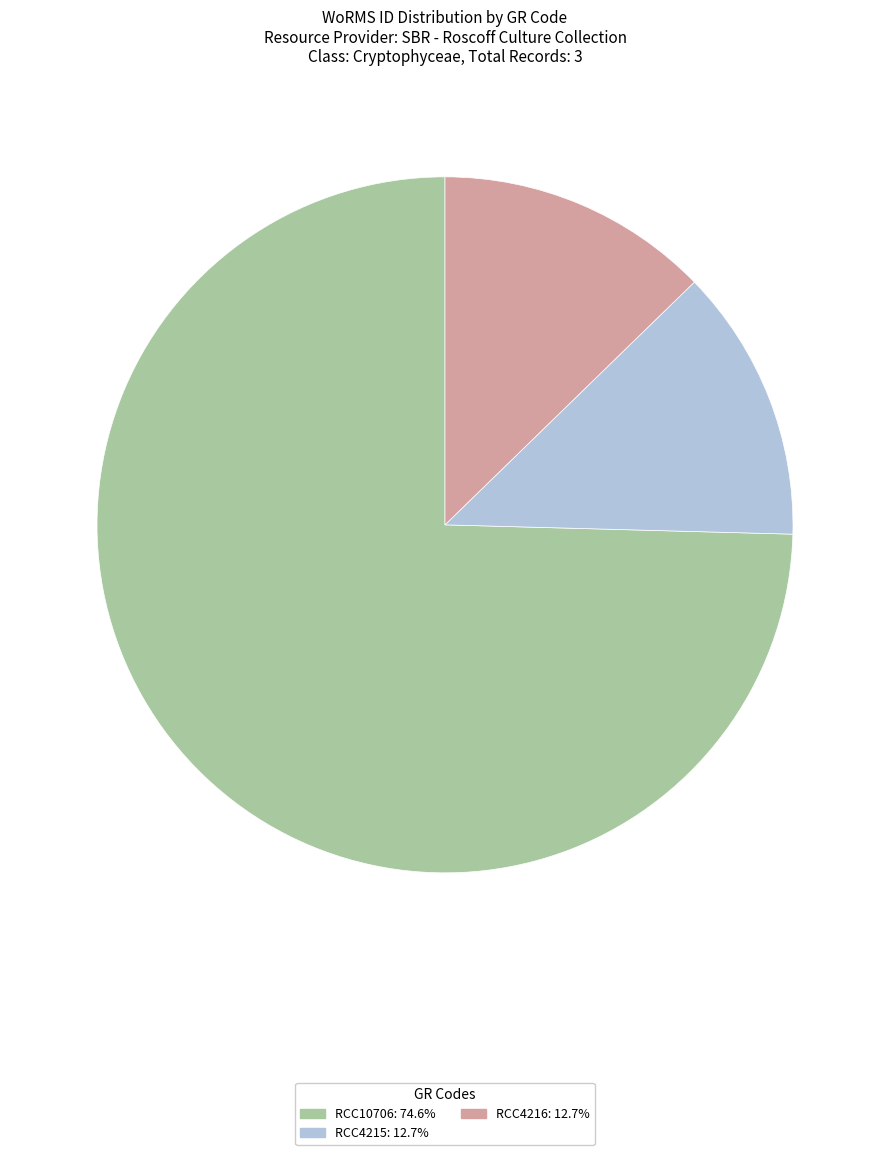

Combined, do RCC4216 and RCC4215 account for over 50%?

No